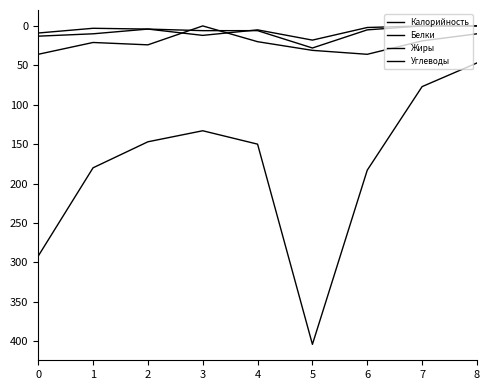

How many lines are shown in the chart?

4